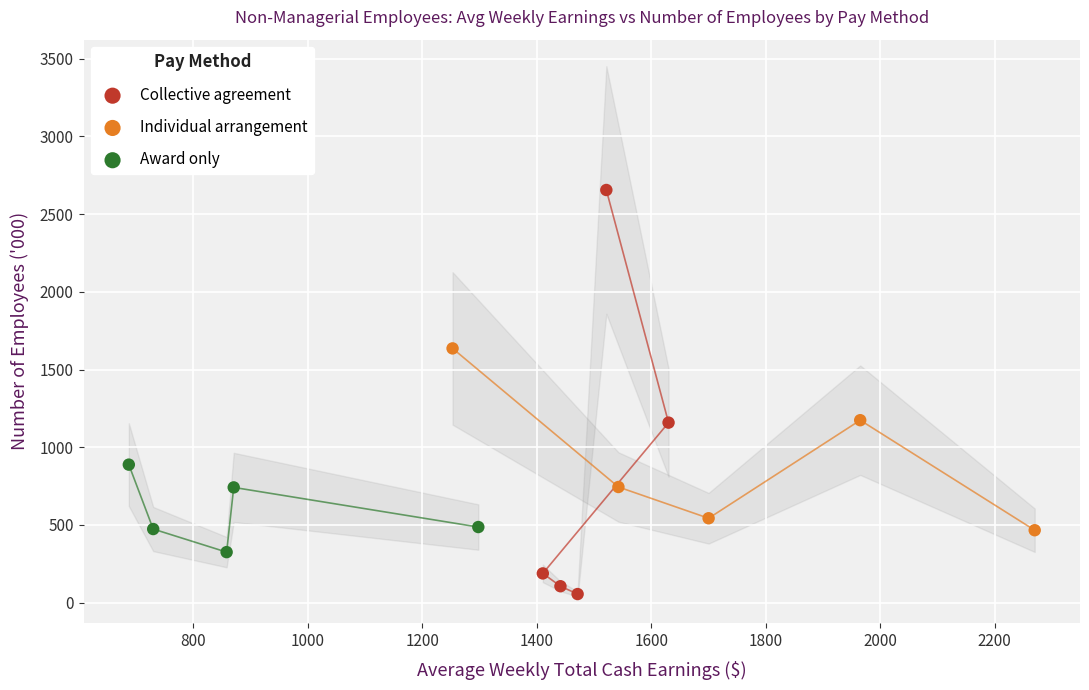

Which series contains the highest Y value?

Collective agreement